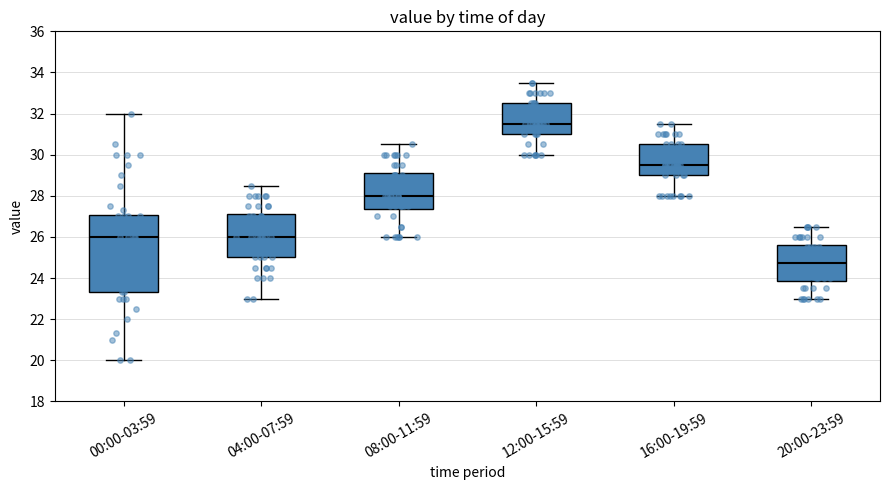

Where is the lower edge of the box for 00:00-03:59 on the y-axis? The values are not printed on the chart, so give them approximately, as read against the axis.

23.4